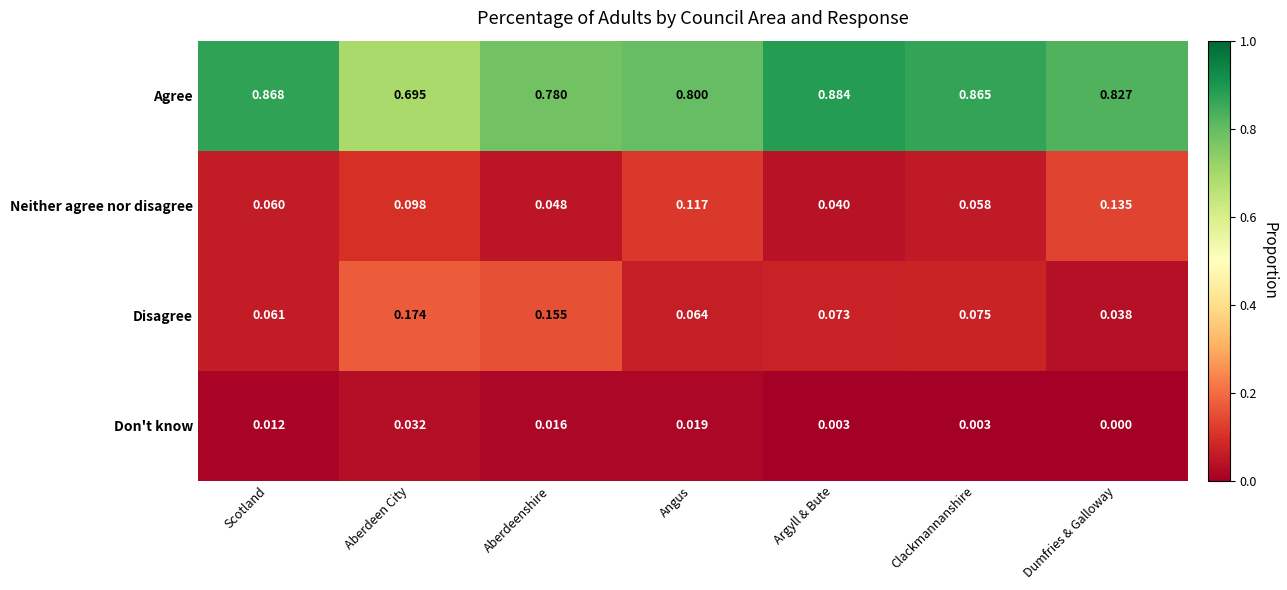

Which series changed the most between Aberdeenshire and Argyll & Bute?

Agree